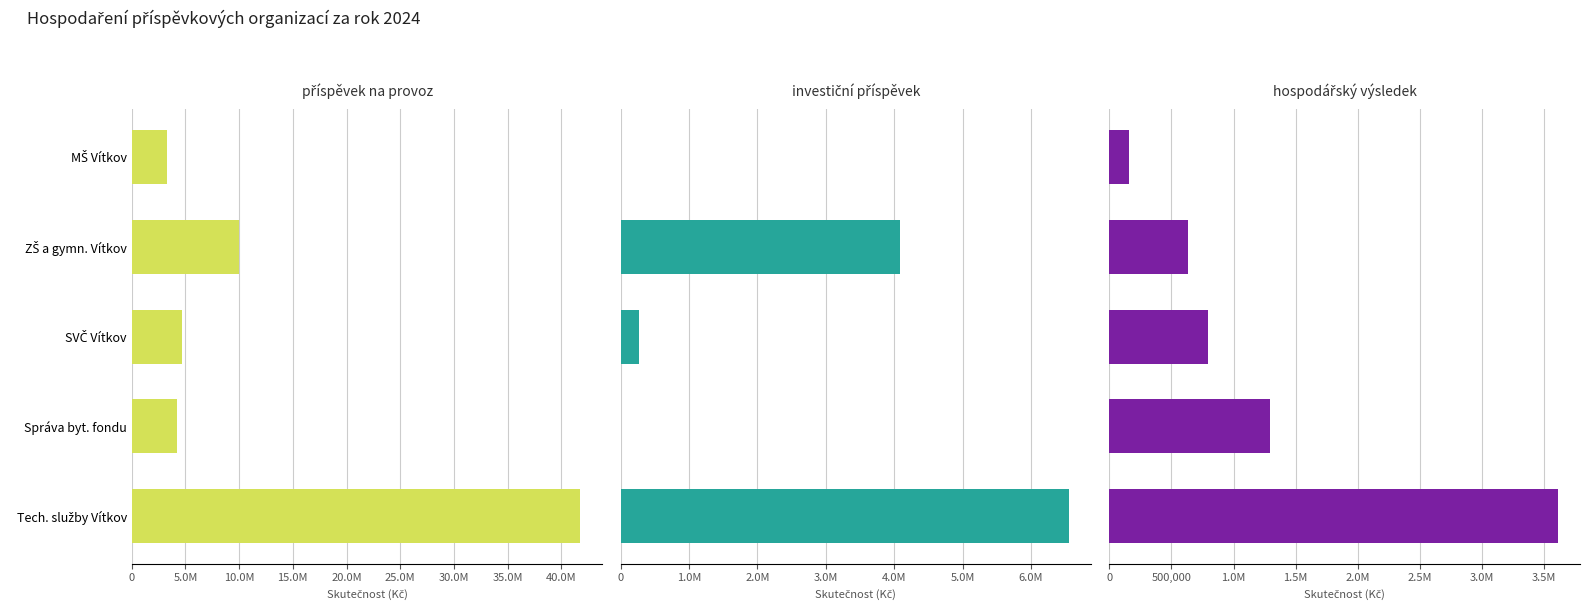

What are all the series names shown in the legend?

příspěvek na provoz, investiční příspěvek, hospodářský výsledek